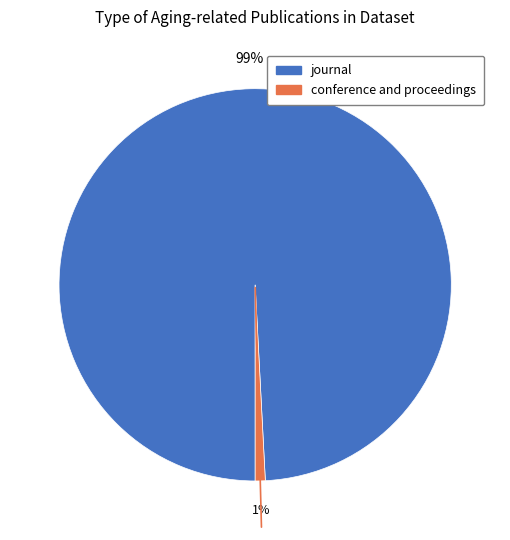

Which has a higher value, conference and proceedings or journal?

journal